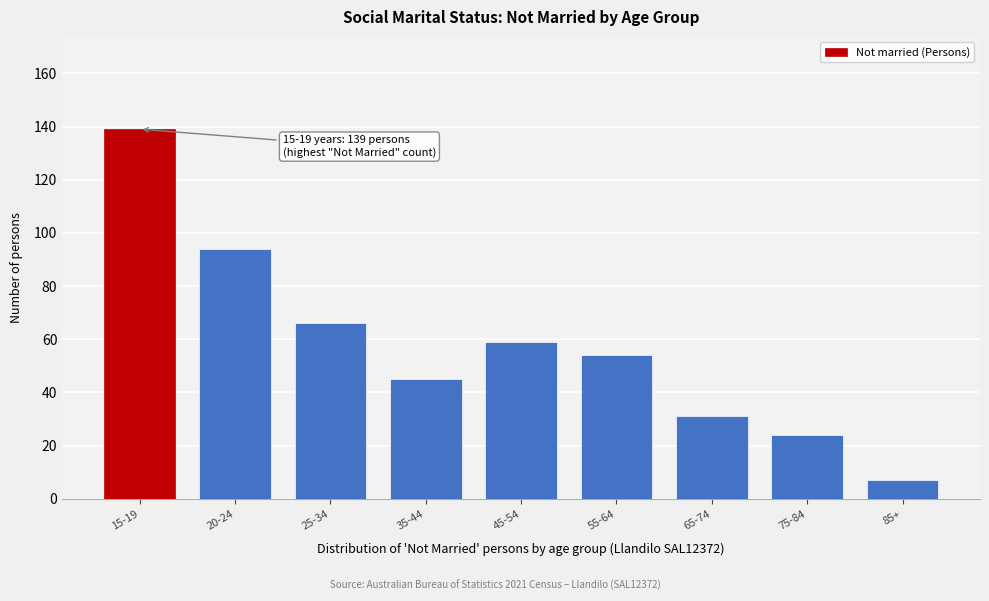

Reading left to right, extract all data points from this chart.

15-19=139	20-24=94	25-34=66	35-44=45	45-54=59	55-64=54	65-74=31	75-84=24	85+=7